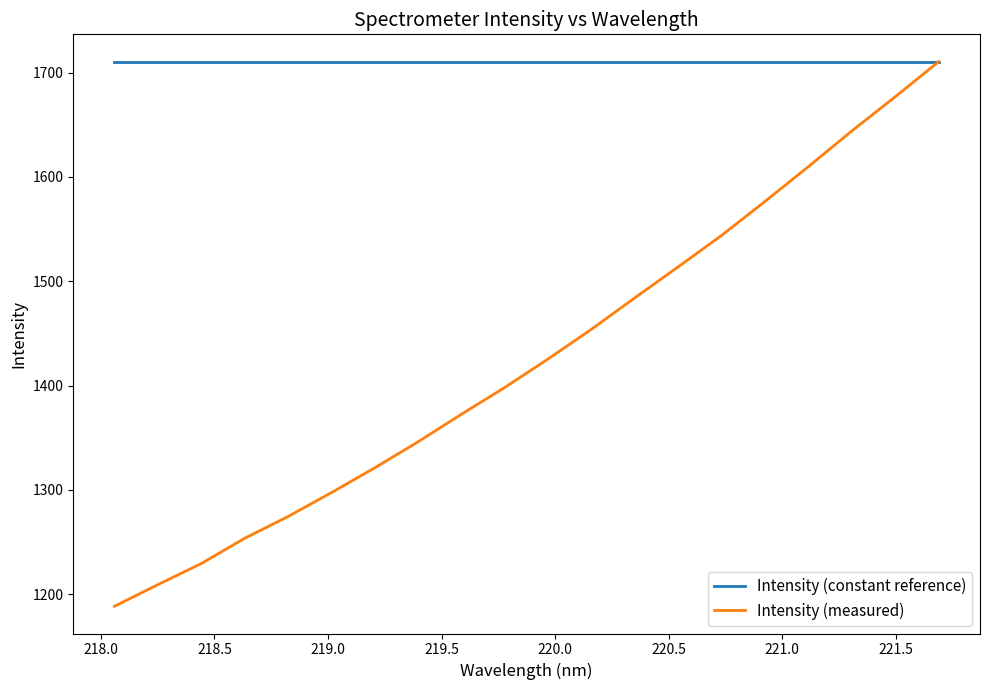

Rank the series by their average value, from highest to lowest.

Intensity (constant reference), Intensity (measured)